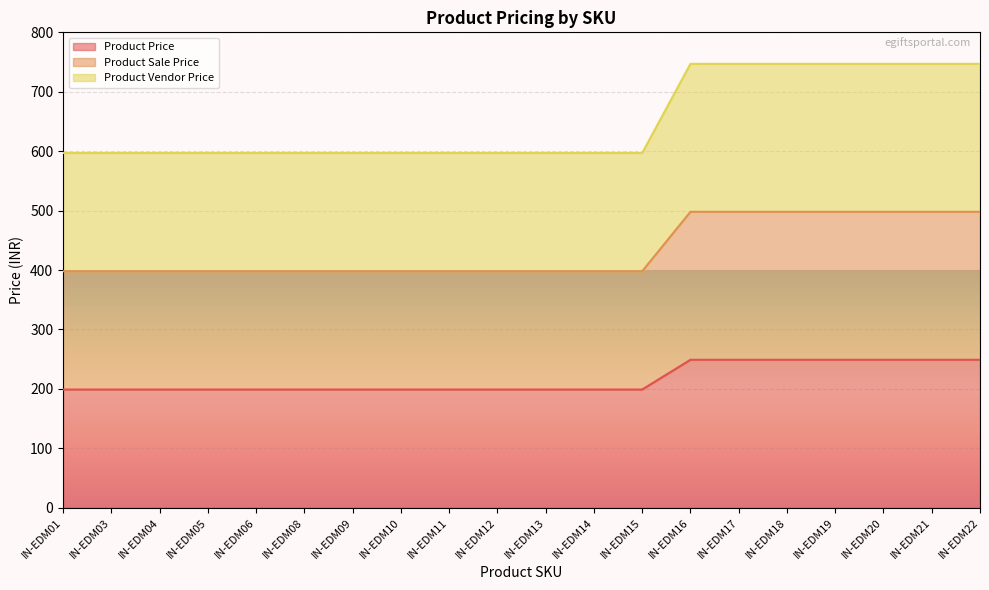

What is the average value of the Product Vendor Price series?

650